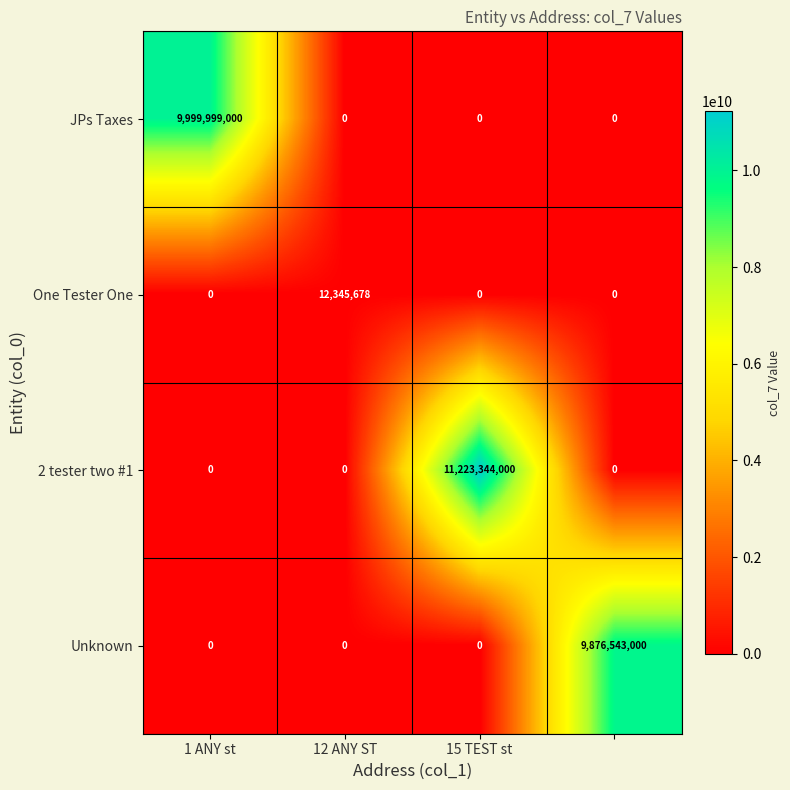

At how many categories does at least one series exceed 134586154?

3